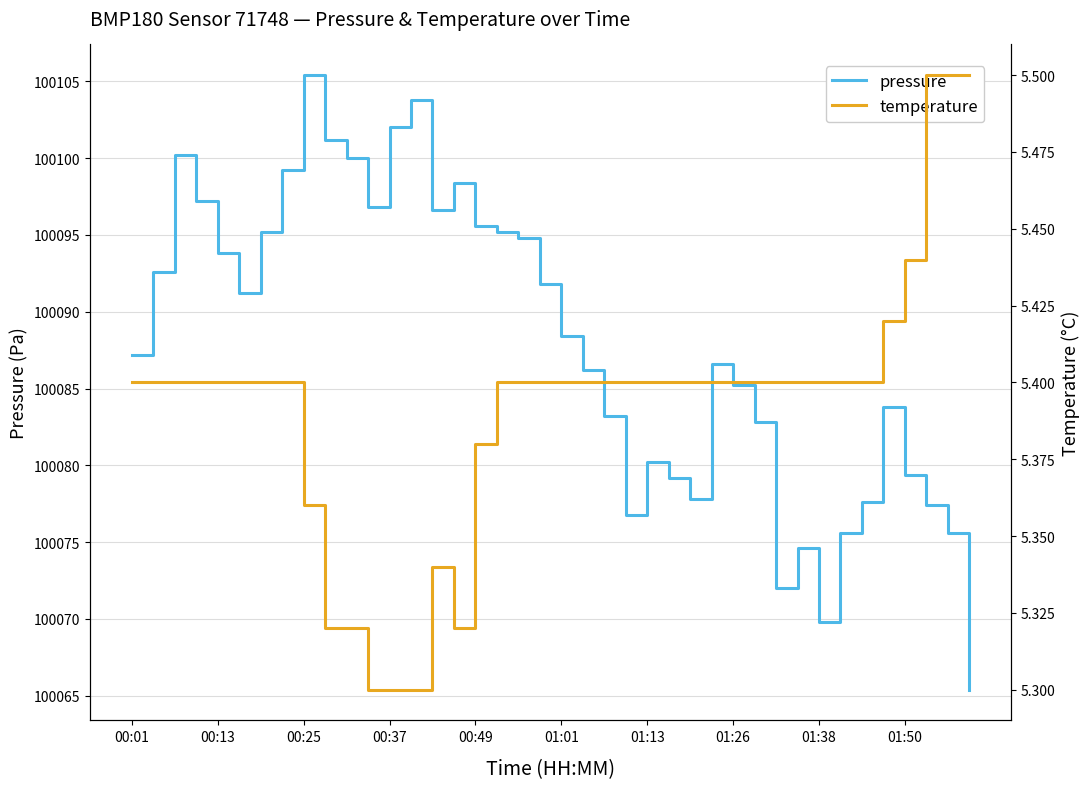

At 00:37, list the series in order from largest to smallest.

pressure, temperature